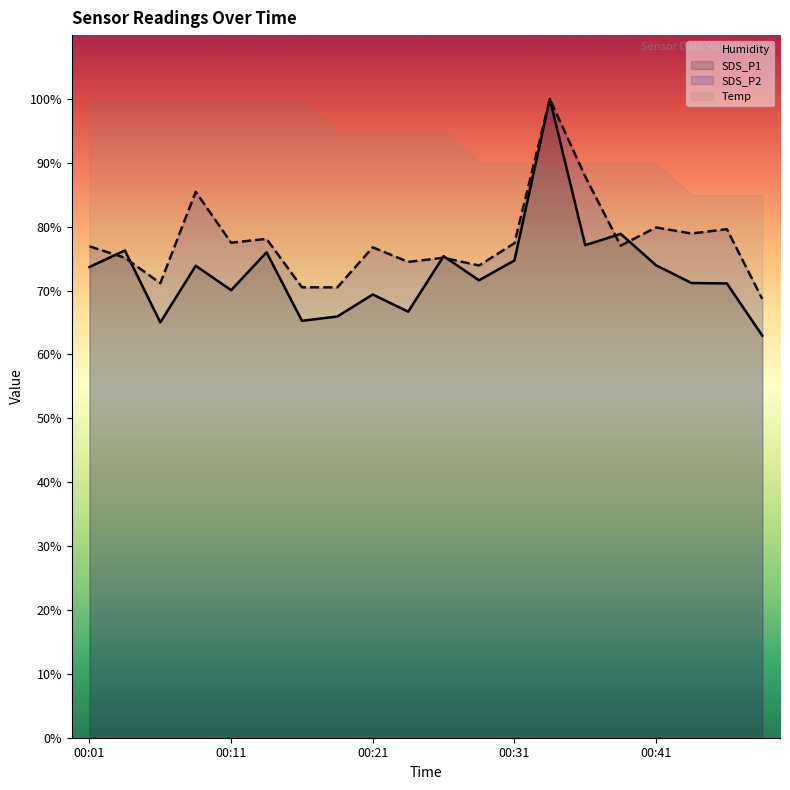

What is the difference between the maximum and minimum values in the SDS_P1 line series?

37.1